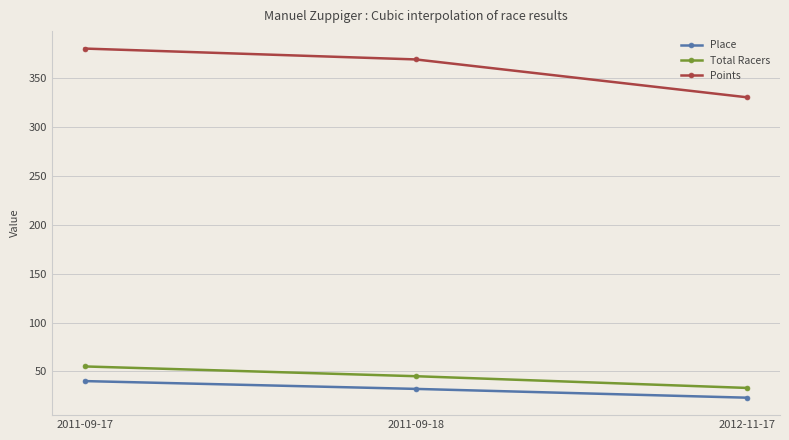

What is the value of the Points point at the 1st from the left?

380.6